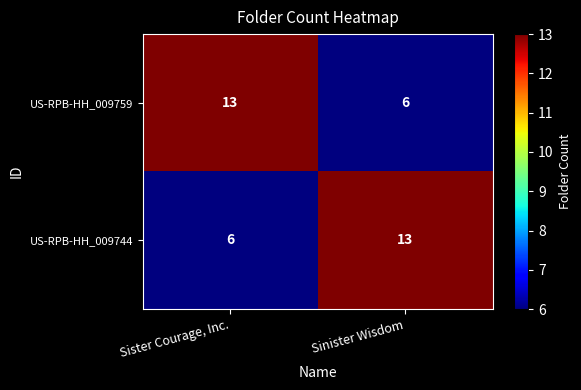

At Sister Courage, Inc., list the series in order from smallest to largest.

US-RPB-HH_009744, US-RPB-HH_009759